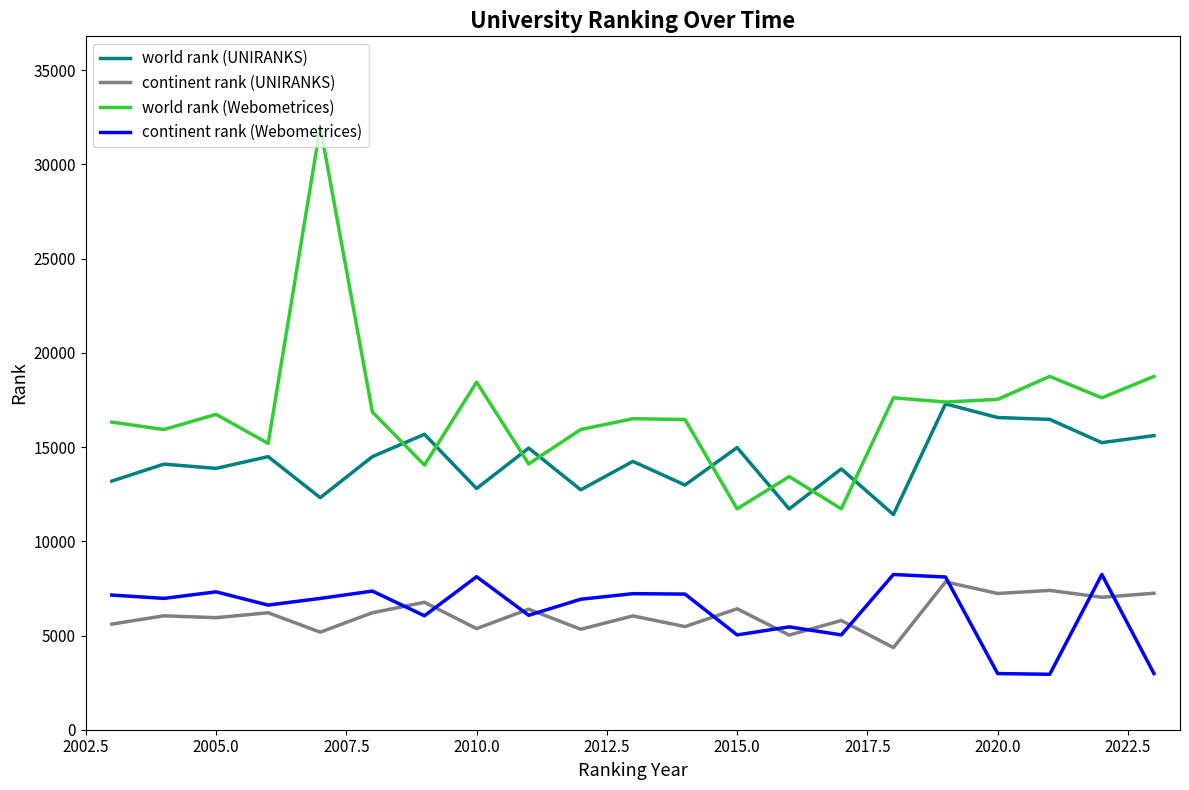

True or false: continent rank (Webometrices) and world rank (Webometrices) intersect in this chart.

False